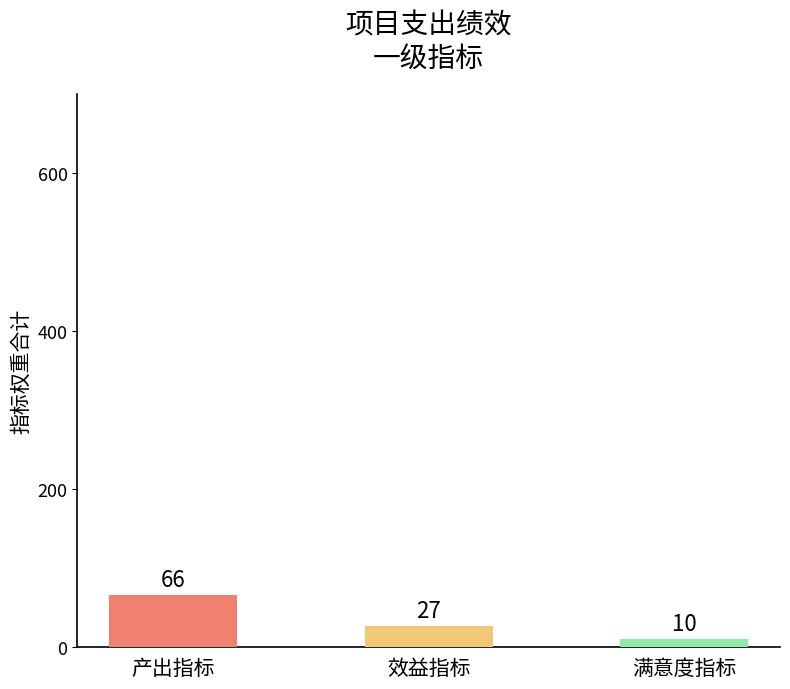

Which series has the largest range (max minus min)?

产出指标